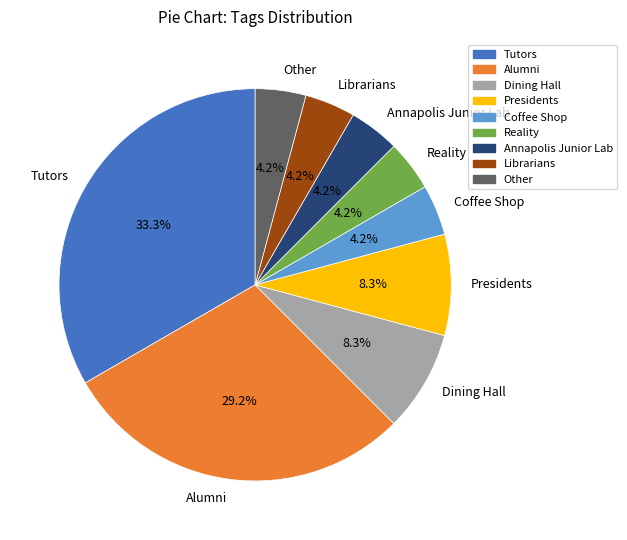

How many segments does this pie chart have?

9